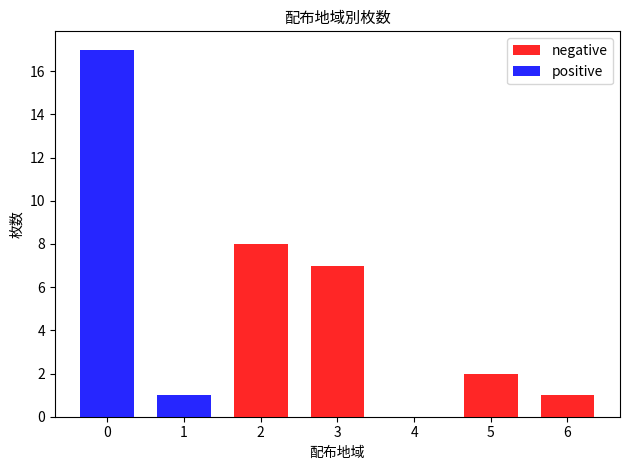

Where is positive nearest to the value 8?

1